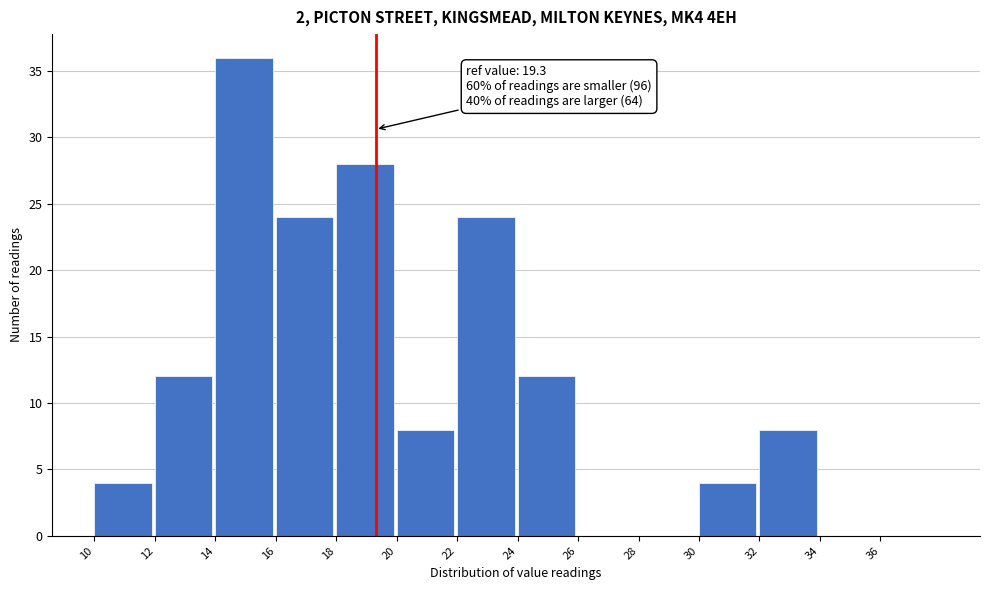

Which range on the x-axis has the tallest bar?

14 to 16